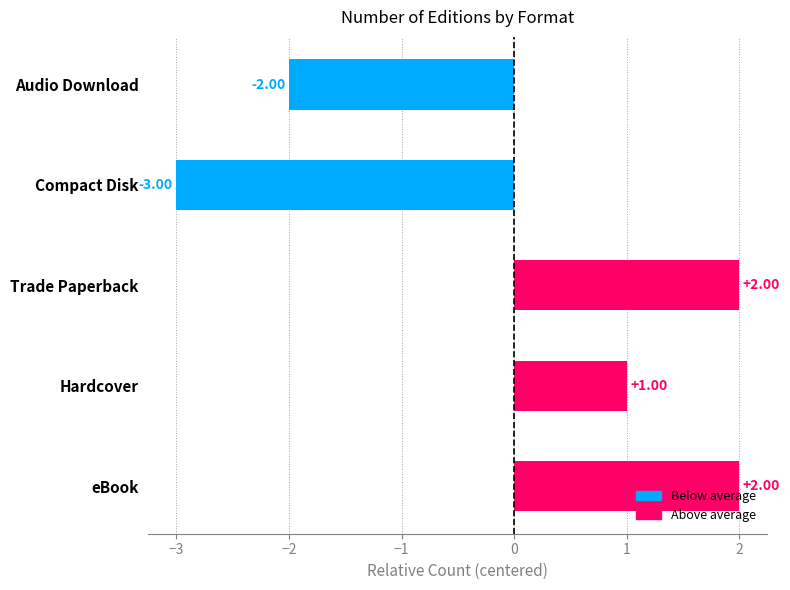

How many distinct data groups are displayed?

1